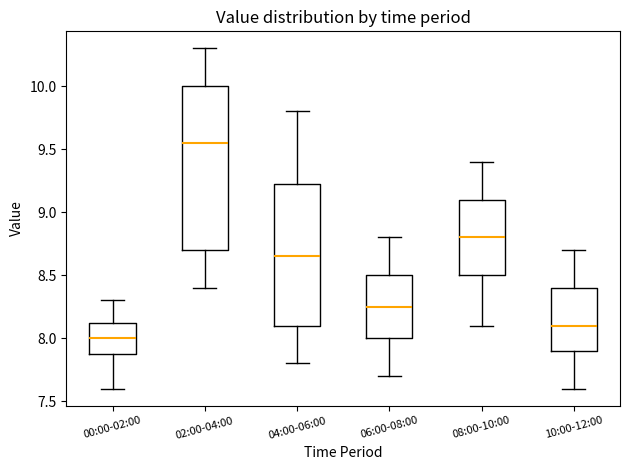

Comparing the boxes themselves (not the whiskers), which one is the tallest?

02:00-04:00